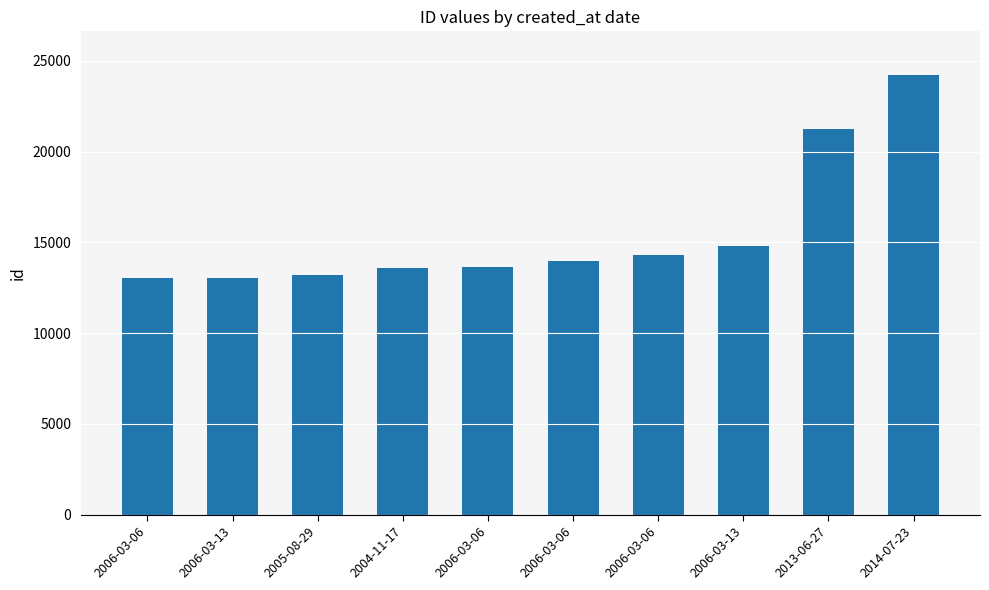

Is it true that the value at 2013-06-27 is 36072?

False